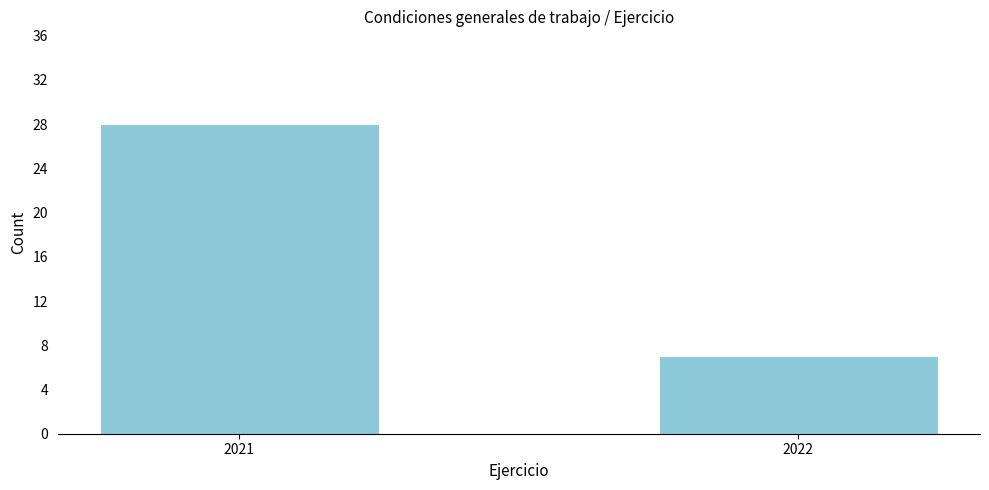

Reading right to left, transcribe all the data shown in this chart.

7	28